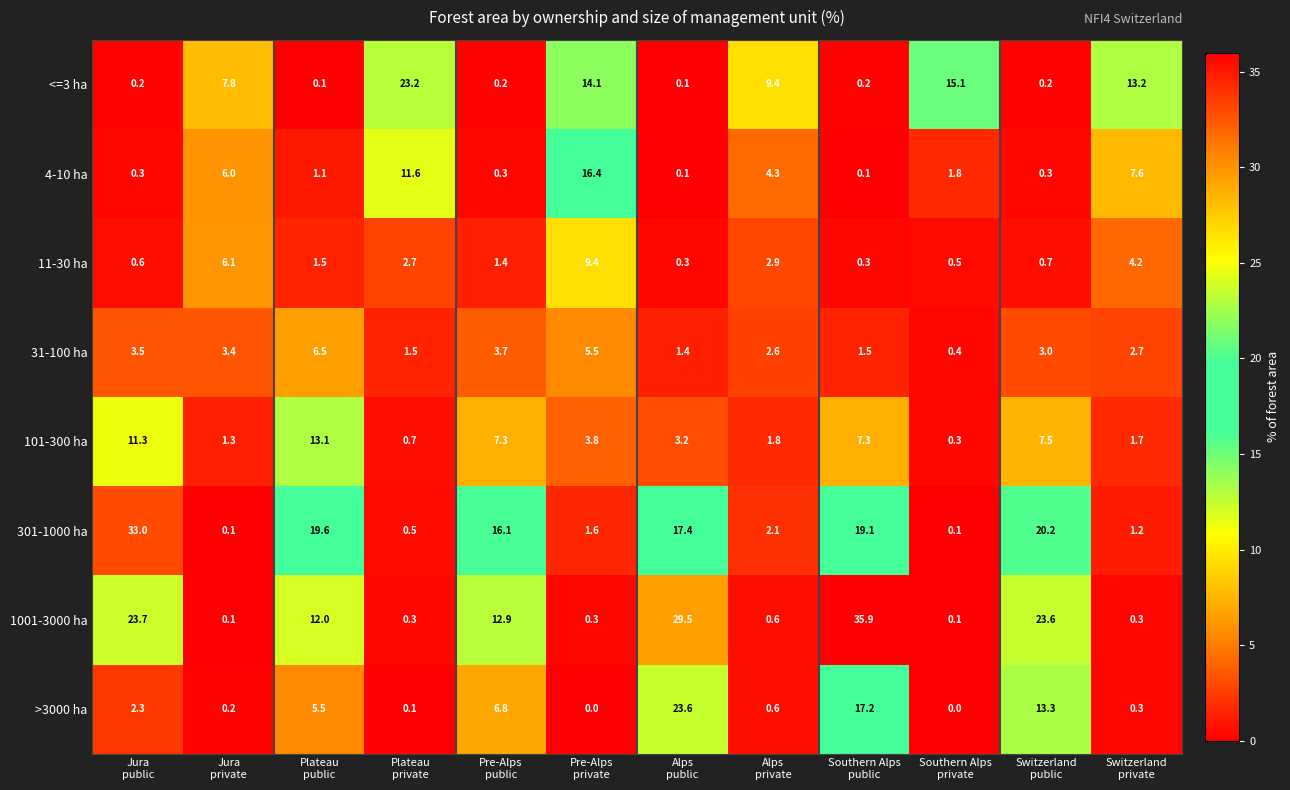

At how many categories does at least one series exceed 30?

2